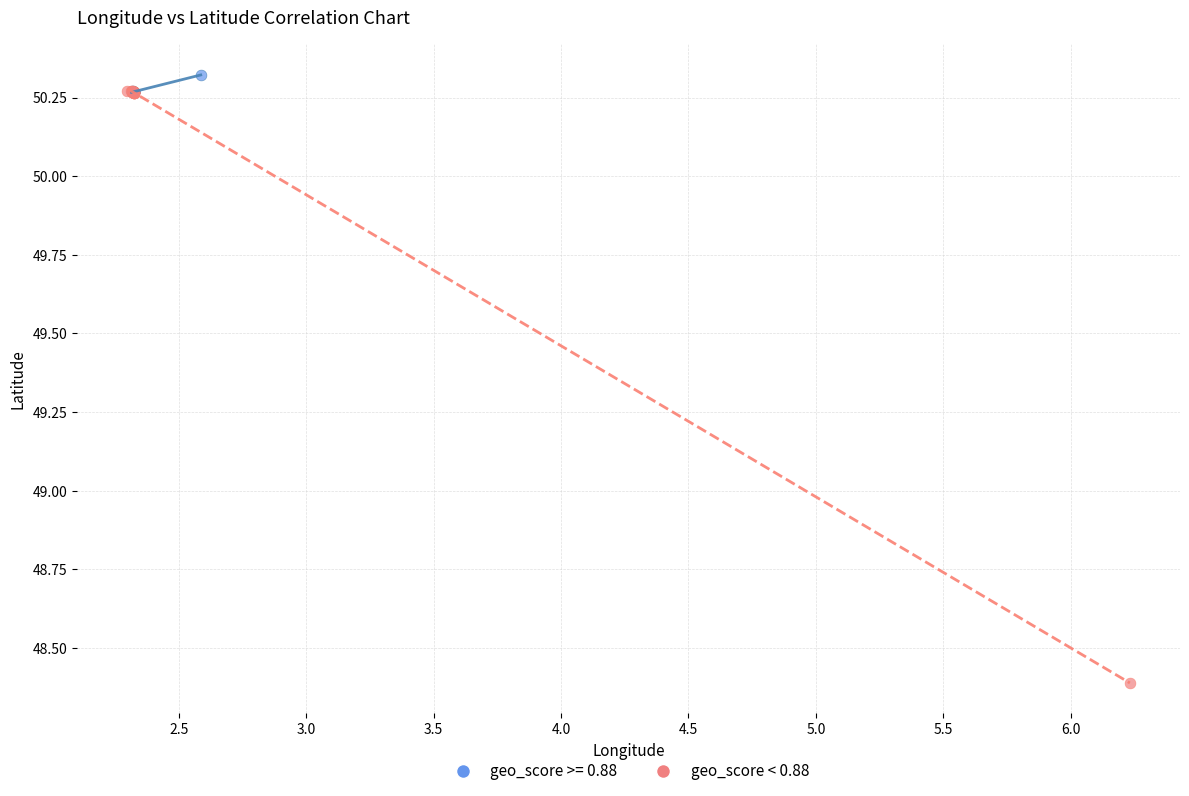

Which series reaches the minimum Y coordinate?

geo_score < 0.88